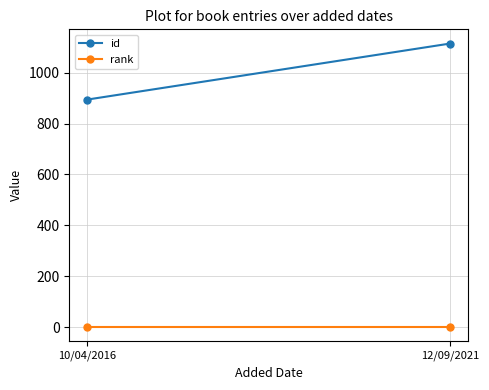

The value of id at 10/04/2016 is 894. True or false?

True